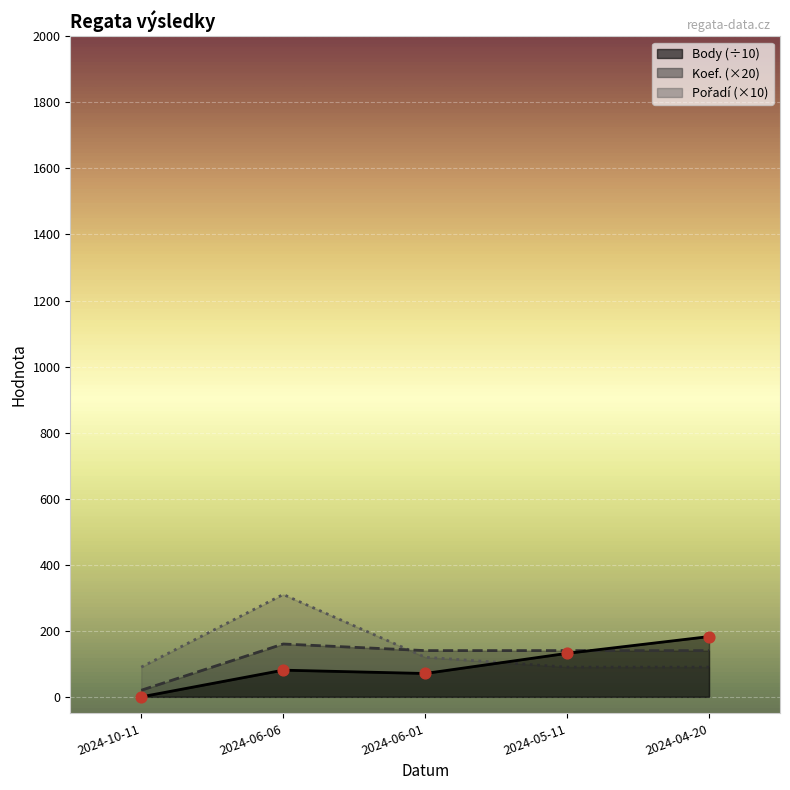

Which series has the largest total across all categories?

Pořadí